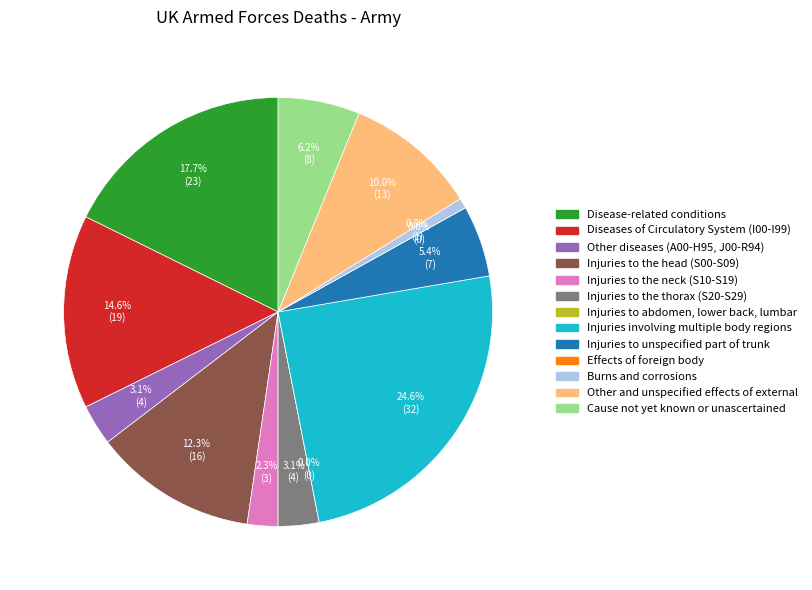

The Injuries involving multiple body regions slice represents 39% of the pie. True or false?

False